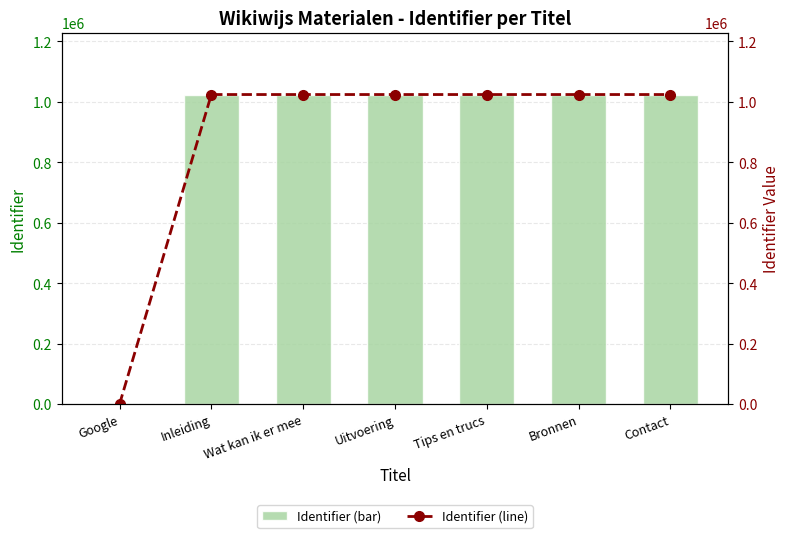

Between Inleiding and Contact, which series saw the biggest shift?

Identifier (bar)